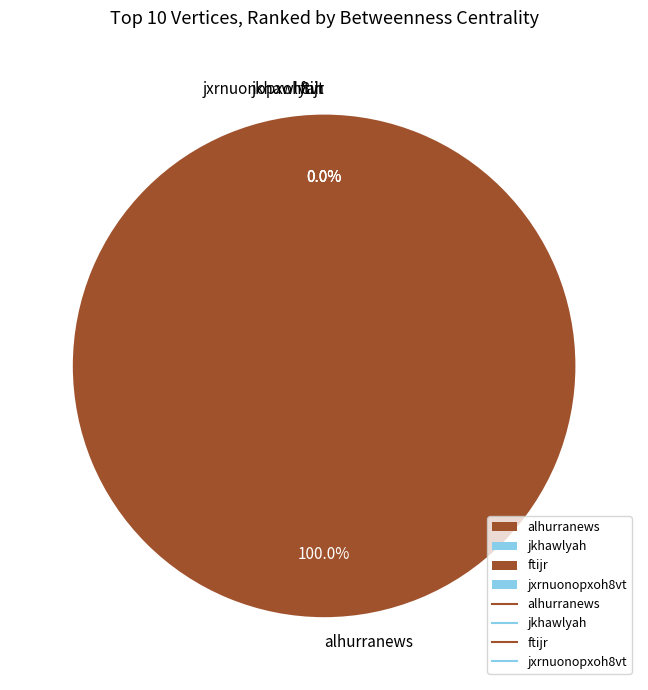

To the nearest percent, what is the difference between the largest and smallest slice percentages?

100%